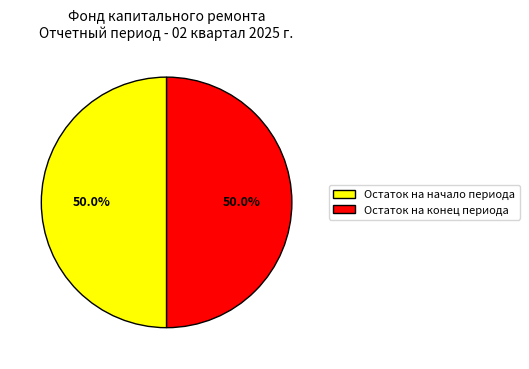

Combined, do Остаток на начало периода and Остаток на конец периода account for over 50%?

Yes